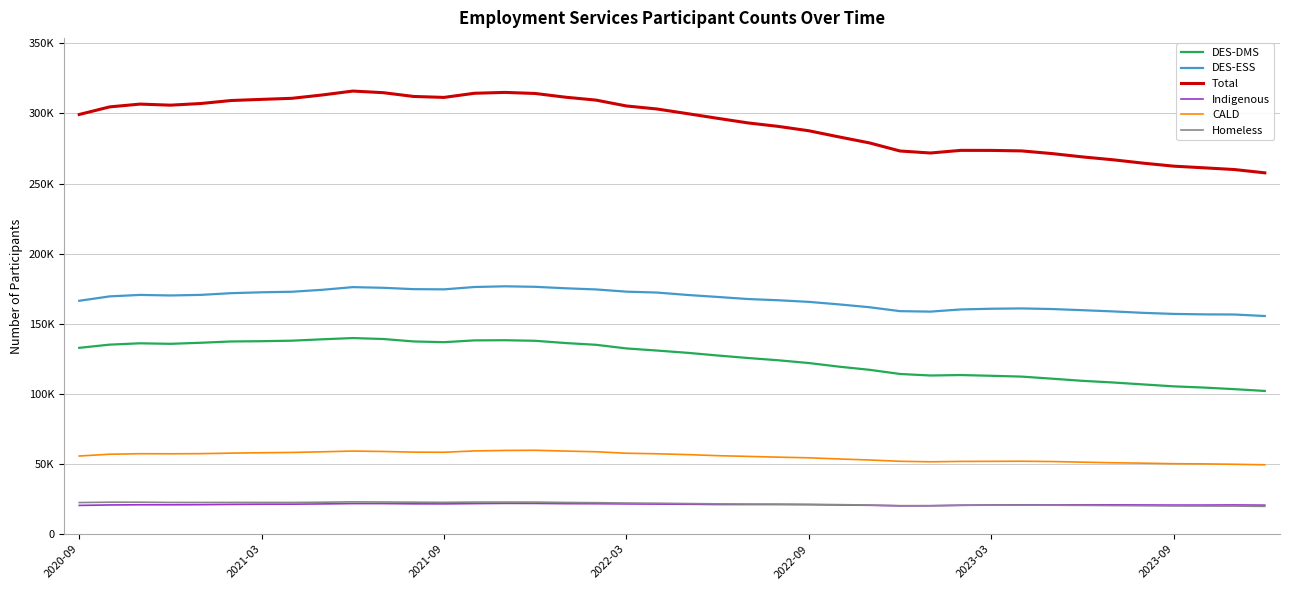

Reading right to left, transcribe all the data shown in this chart.

DES-DMS: 102091	103367	104500	105368	106742	108133	109305	110841	112324	112899	113431	113108	114198	117156	119398	122002	123955	125575	127373	129296	130902	132409	134995	136248	137855	138260	138144	136866	137390	139127	139804	138928	137935	137562	137377	136449	135691	136064	135118	132828
DES-ESS: 155523	156595	156691	157019	157778	158809	159675	160504	160928	160710	160205	158653	158993	161776	163805	165605	166761	167631	169112	170554	172251	172885	174479	175289	176349	176705	176206	174536	174684	175646	176122	174219	172824	172432	171813	170593	170178	170567	169518	166387
Total: 257614	259962	261191	262387	264520	266942	268980	271345	273252	273609	273636	271761	273191	278932	283203	287607	290716	293206	296485	299850	303153	305294	309474	311537	314204	314965	314350	311402	312074	314773	315926	313147	310759	309994	309190	307042	305869	306631	304636	299215
Indigenous: 20660	20816	20726	20720	20795	20888	20899	20837	20880	20802	20587	20222	20151	20557	20797	21027	21103	21108	21113	21298	21427	21533	21674	21713	21880	21918	21771	21570	21599	21777	21781	21538	21356	21338	21204	21017	20916	20932	20794	20475
CALD: 49446	49799	50091	50223	50604	50886	51313	51760	51975	51889	51848	51574	51935	52857	53584	54421	54880	55425	55945	56707	57292	57680	58733	59214	59787	59668	59328	58383	58462	58933	59226	58706	58247	58029	57750	57386	57286	57333	56982	55699
Homeless: 19798	20004	20033	20081	20242	20373	20509	20611	20688	20657	20550	20256	20298	20725	21025	21225	21385	21437	21580	21790	22030	22164	22417	22578	22821	22865	22845	22662	22772	22901	23007	22754	22571	22586	22607	22584	22588	22757	22766	22508